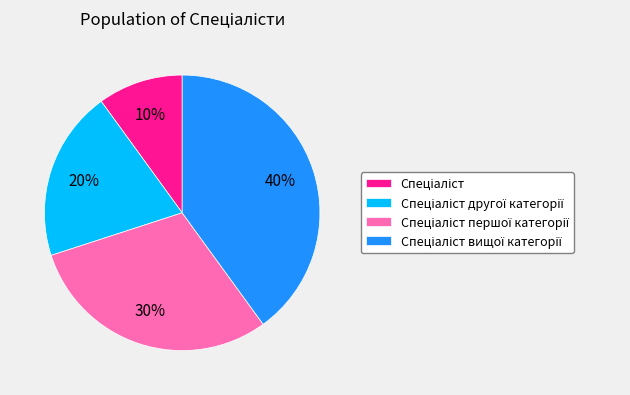

How many slices are in this pie chart?

4